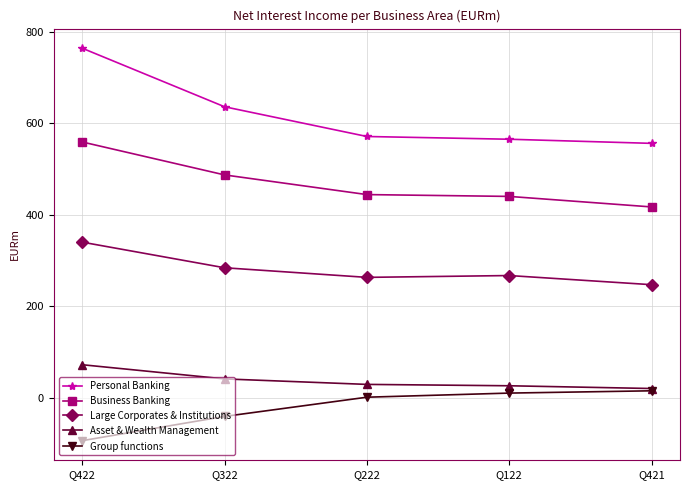

At how many categories does at least one series exceed 652?

1